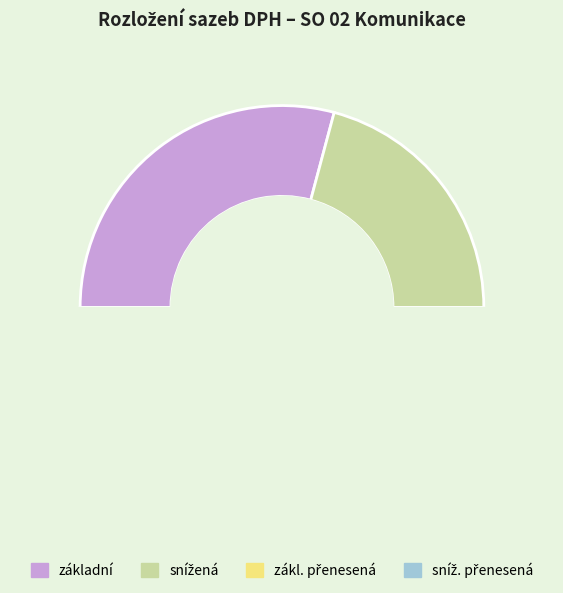

Do nulová and sníž. přenesená together represent more than half of the pie?

No